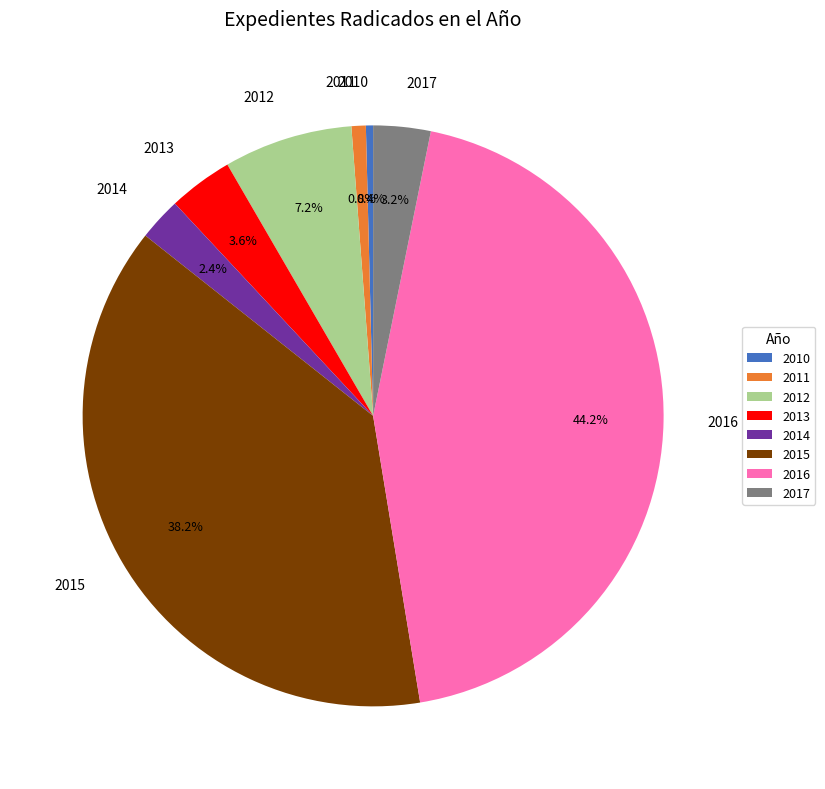

Is 2011 the majority of the pie?

No